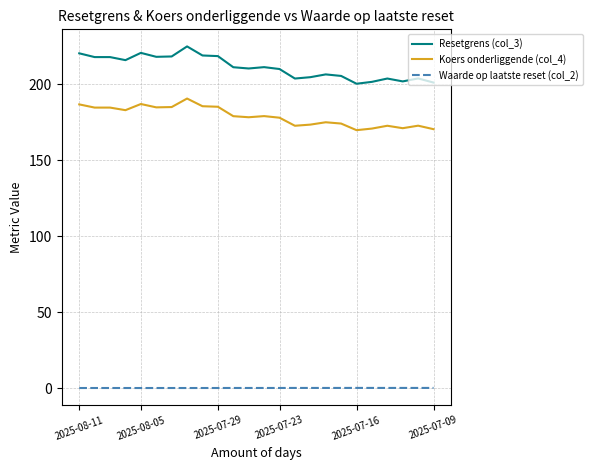

List the series in order of their overall mean, highest first.

Resetgrens (col_3), Koers onderliggende (col_4), Waarde op laatste reset (col_2)